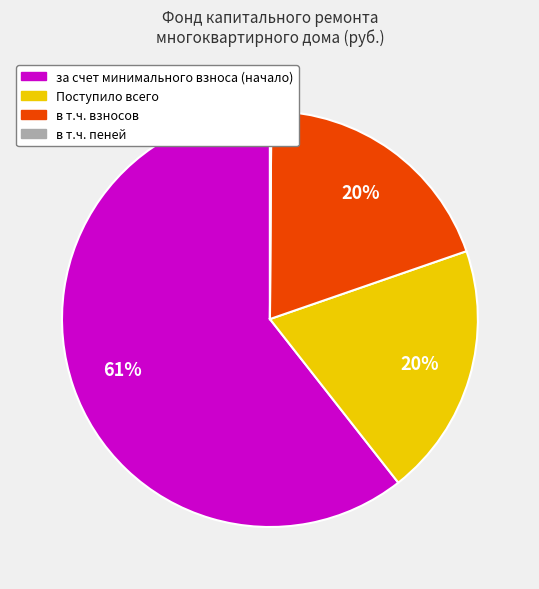

To the nearest percent, what is the average slice percentage?

25%